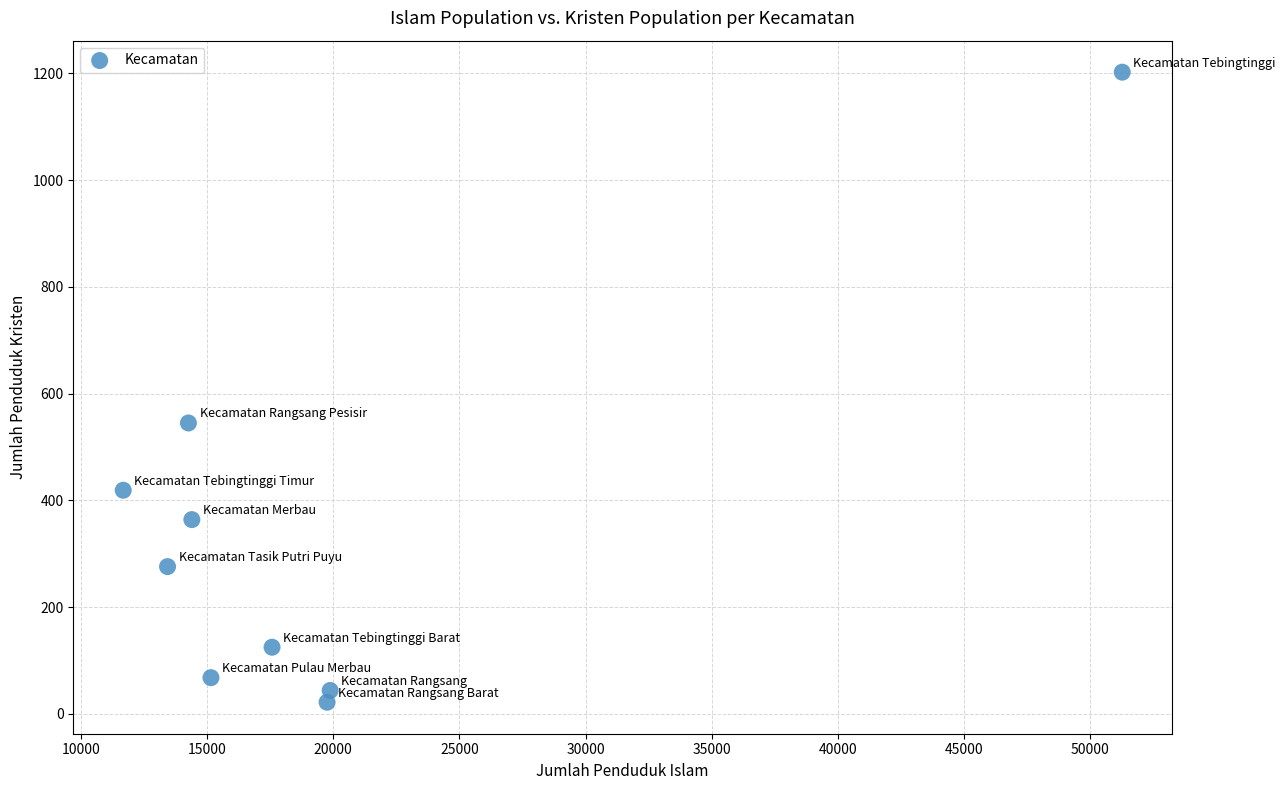

What Y value in the scatter plot is closest to 612?

545